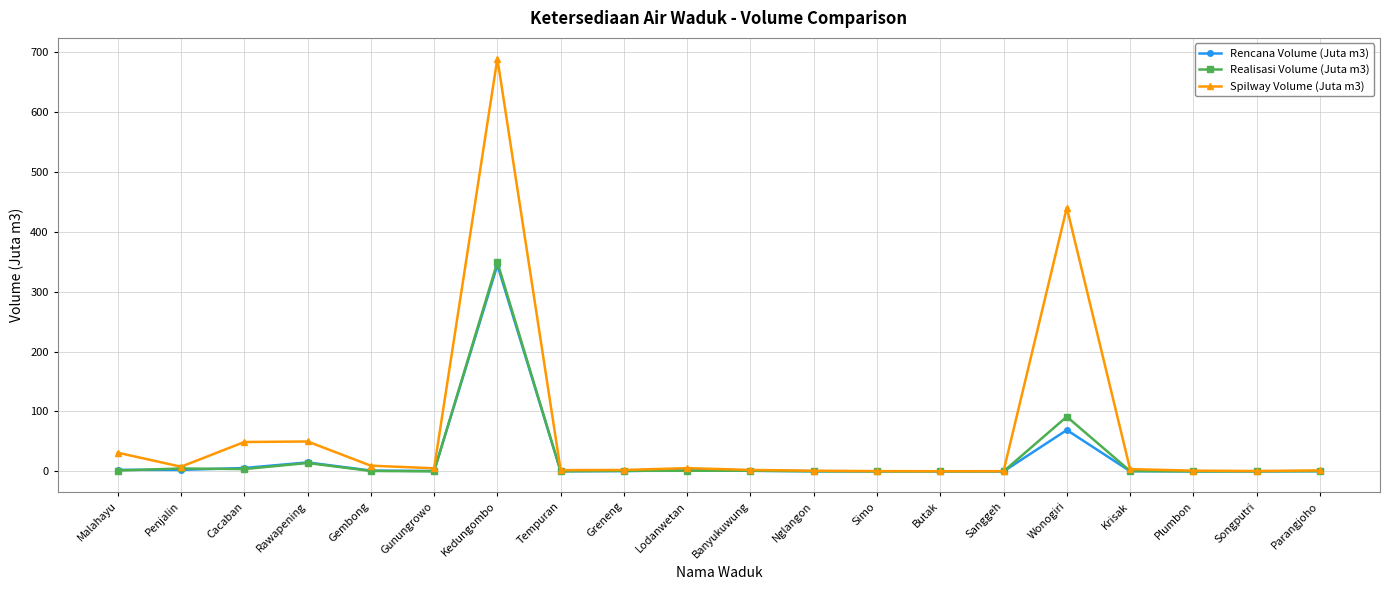

True or false: Spilway Volume (Juta m3) has a value of 2.4 at Greneng.

True